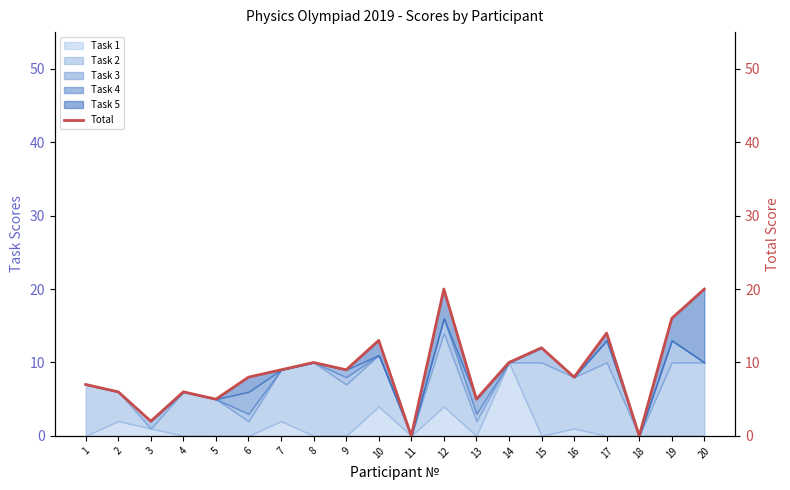

What is the difference between the values at 18 and 8?

10